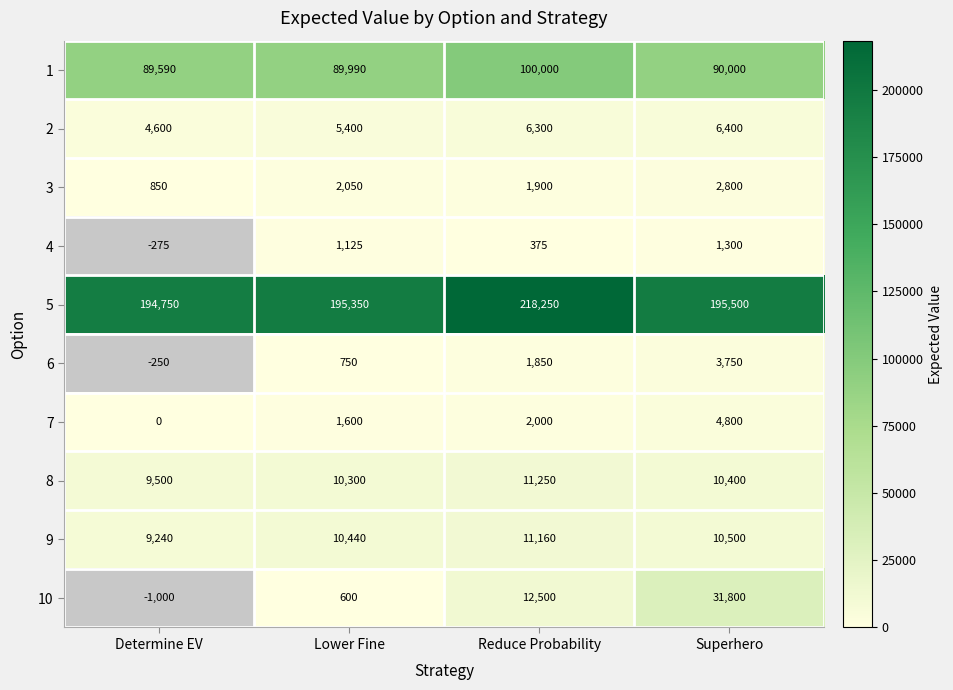

Which label corresponds to the smallest value in the chart?

Determine EV